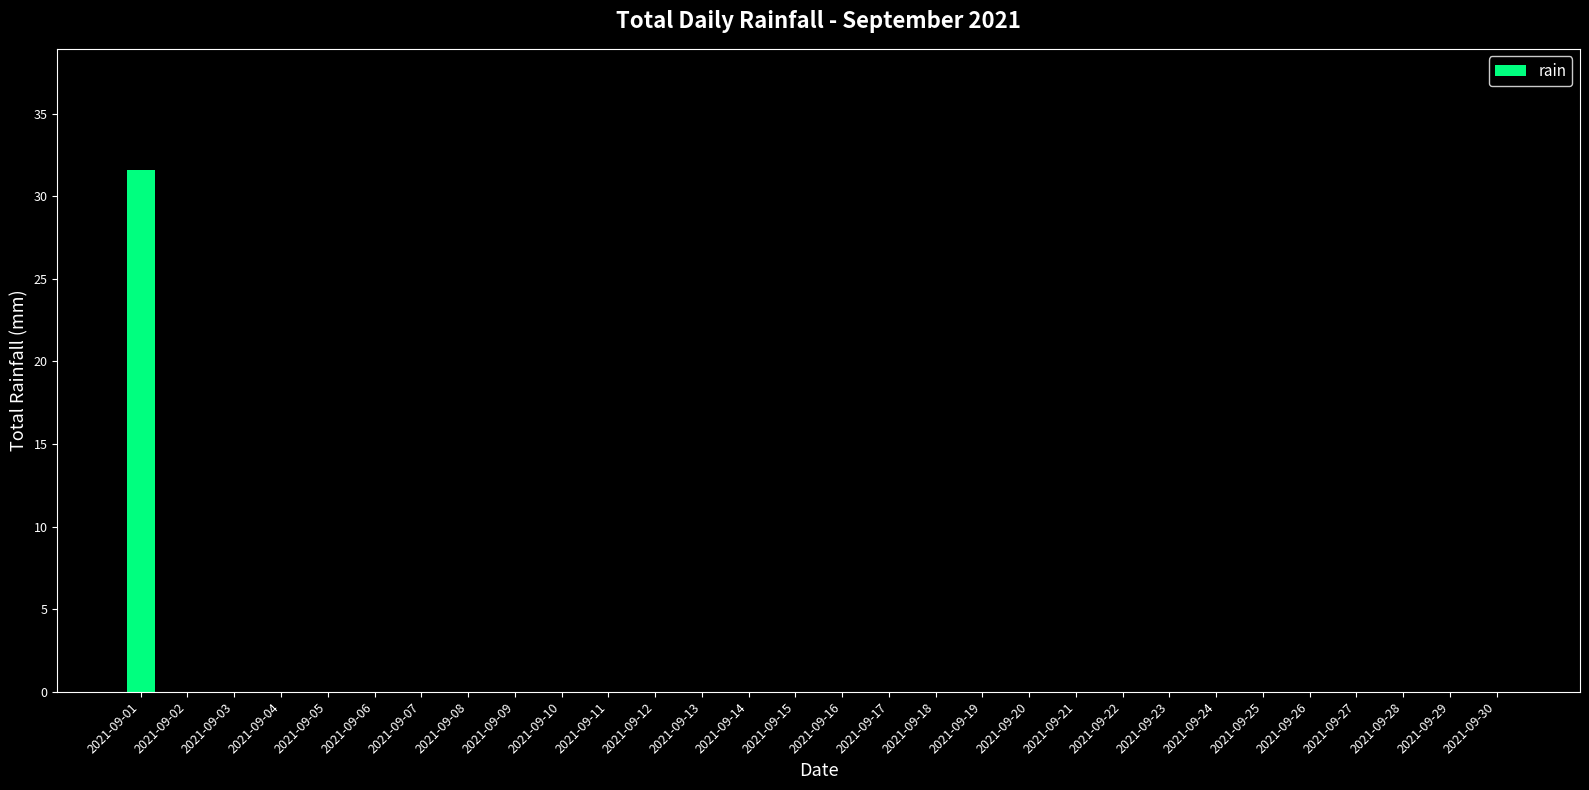

True or false: the data shows 10.6 at 2021-09-11.

False